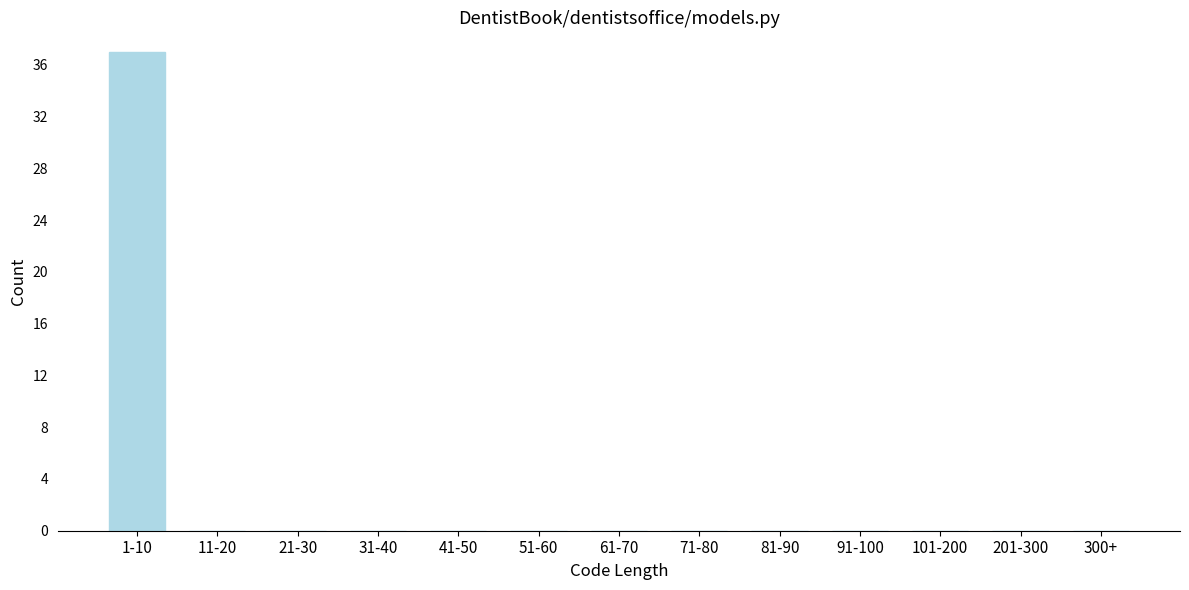

Reading right to left, transcribe all the data shown in this chart.

300+=0	201-300=0	101-200=0	91-100=0	81-90=0	71-80=0	61-70=0	51-60=0	41-50=0	31-40=0	21-30=0	11-20=0	1-10=37